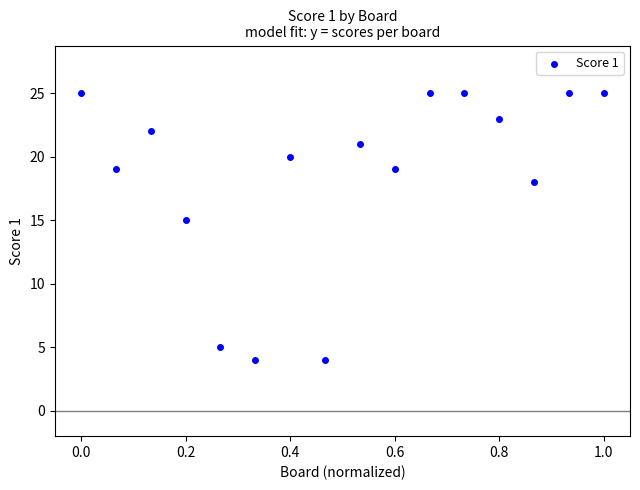

What Y value in the scatter plot is closest to 14?

15